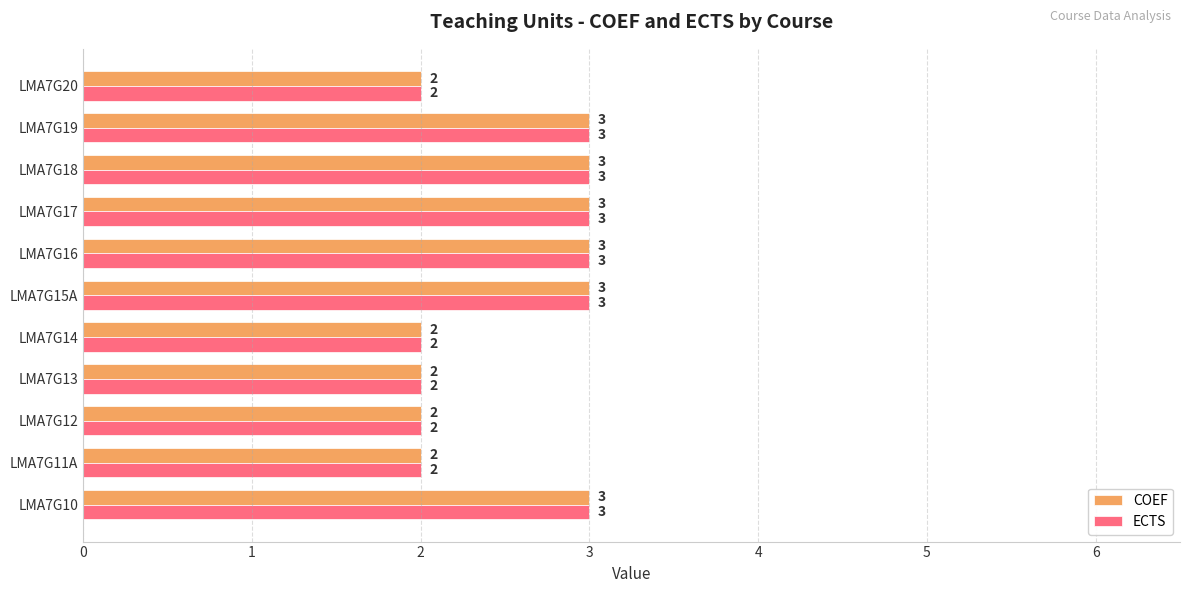

True or false: ECTS has a value of 2 at LMA7G12.

True